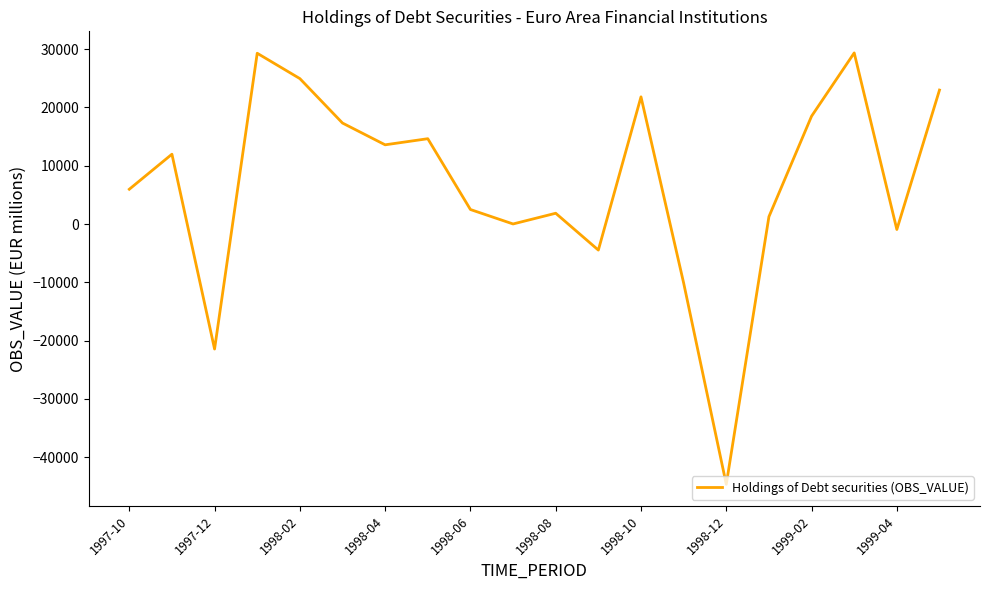

What is the greatest value displayed?

29355.0